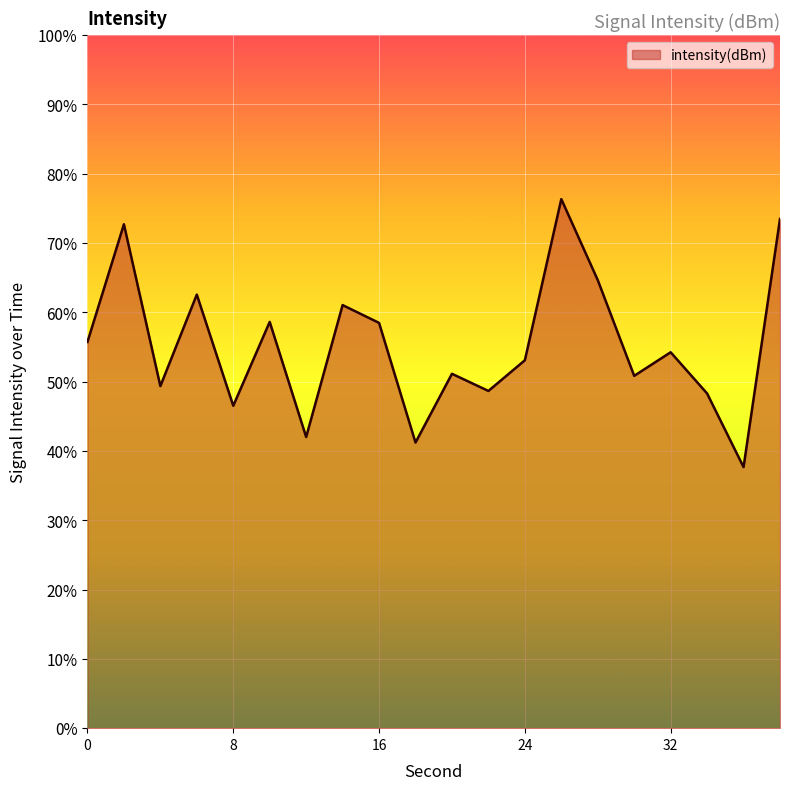

At which category does the chart reach its peak across all series?

26